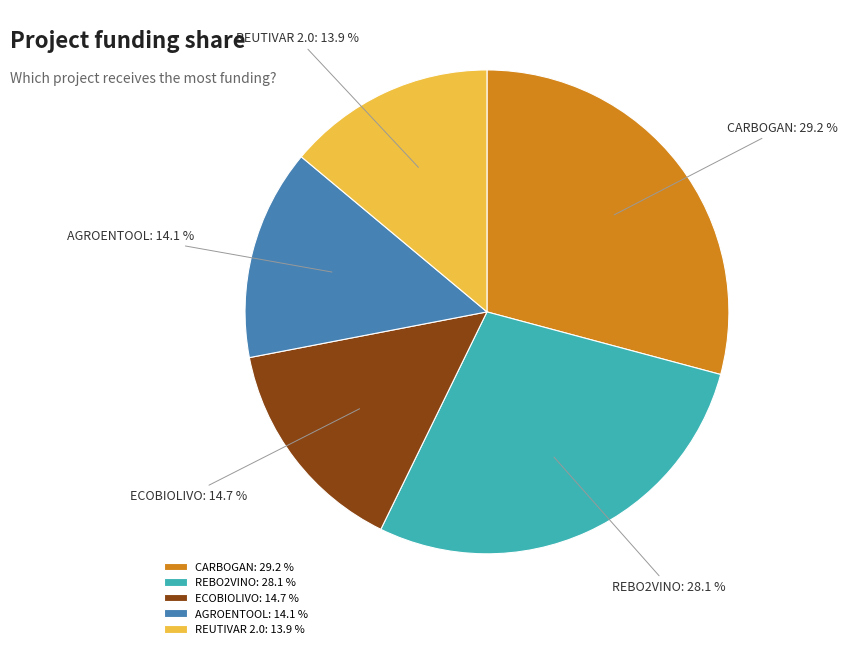

To the nearest percent, what is the difference between the largest and smallest slice percentages?

15%